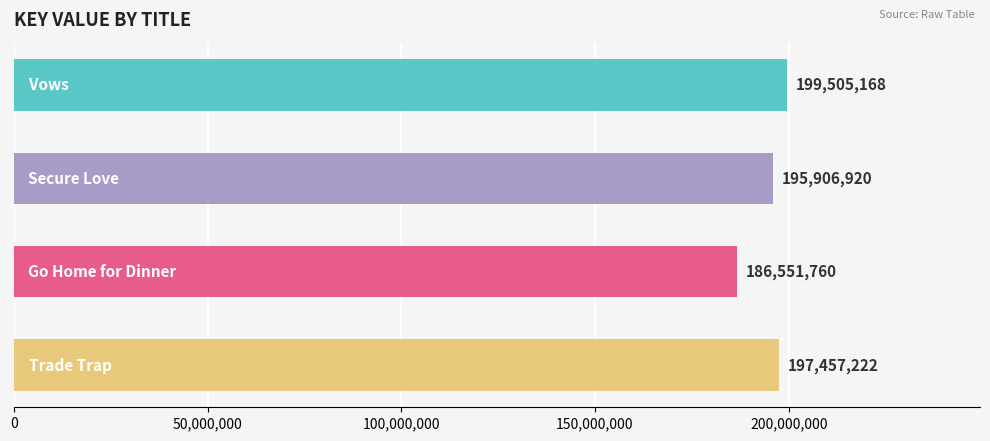

What is the average value?

194855268